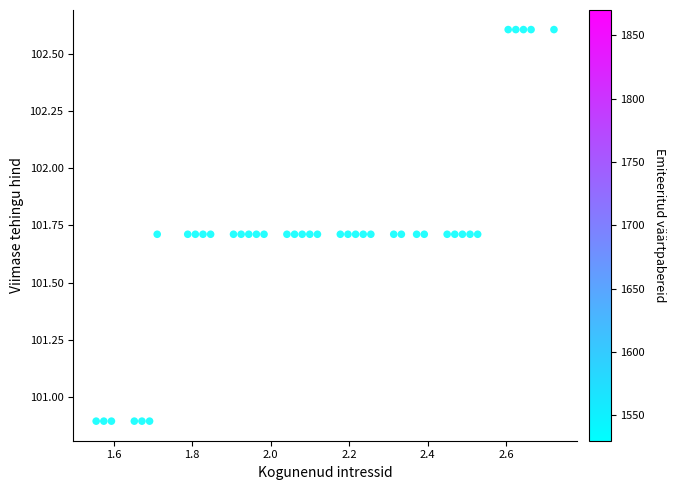

What is the range of X values (max minus min)?

1.2